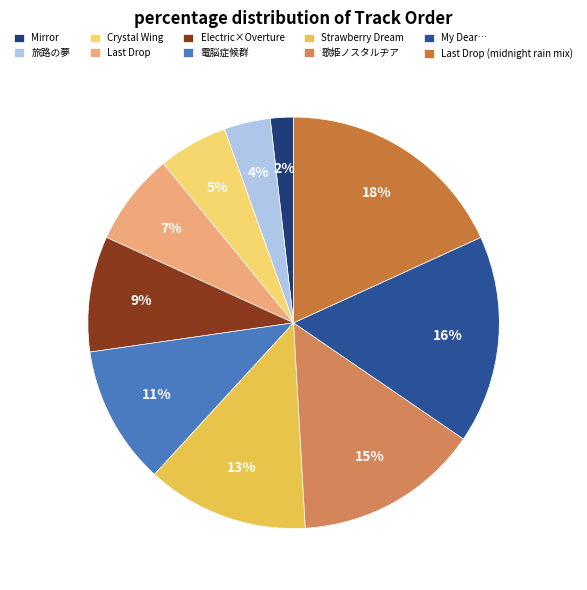

Is the sum of 歌姫ノスタルヂア and Electric×Overture greater than half?

No